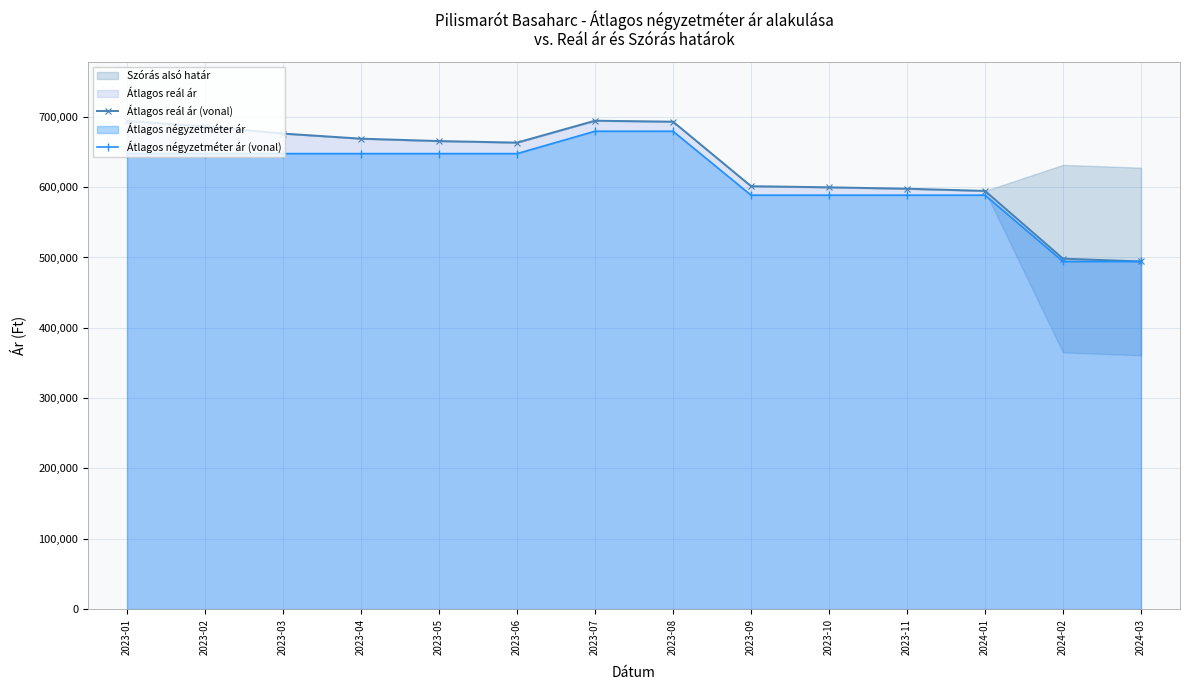

What is the value of the Átlagos négyzetméter ár (vonal) point at the 2nd from the left?

647727